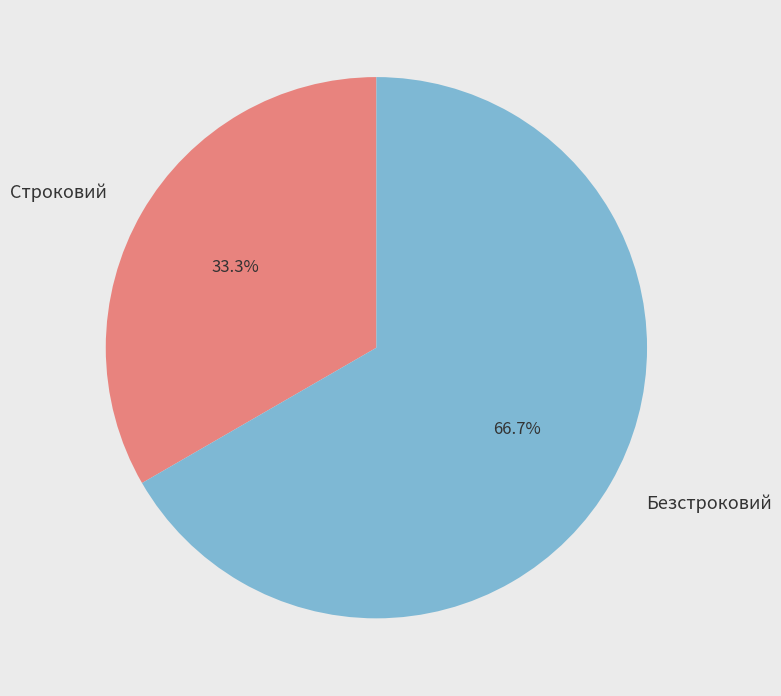

How many segments does this pie chart have?

2